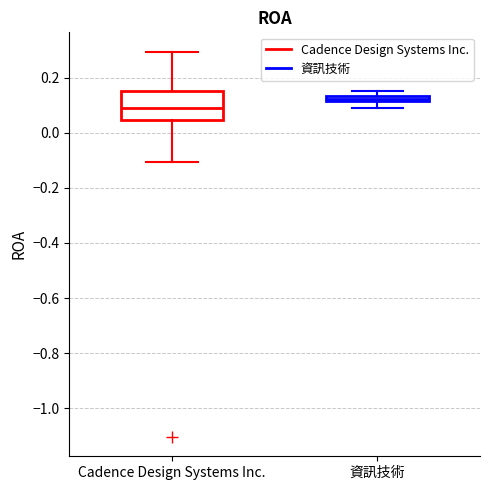

Which box is the tallest, from its lower edge to its upper edge?

Cadence Design Systems Inc.